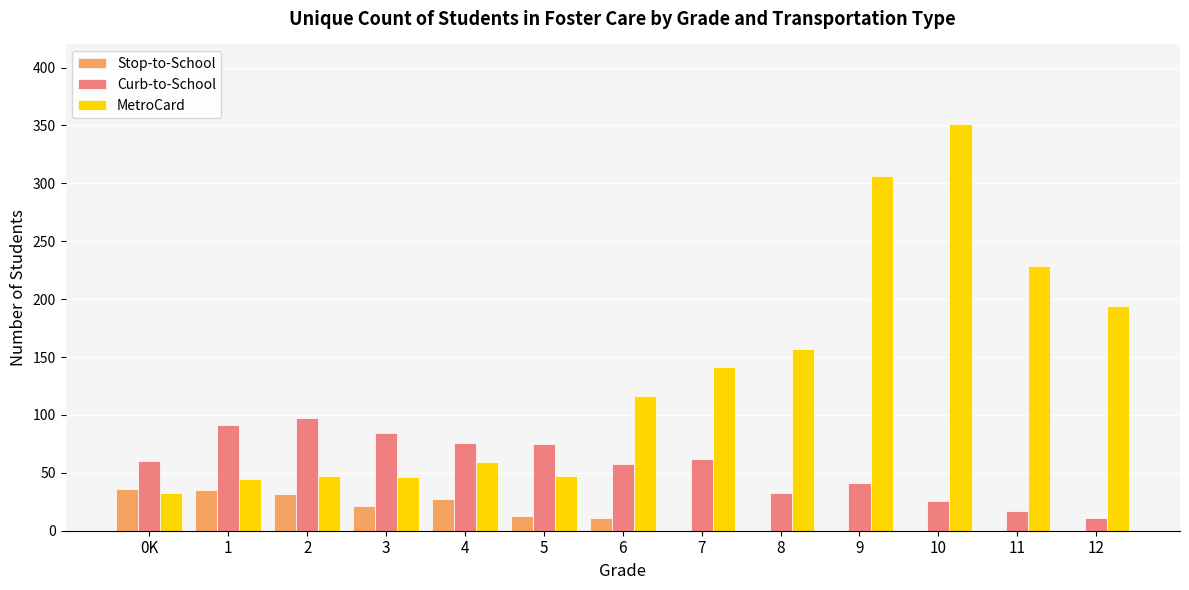

At which category is the sum across all series the highest?

10